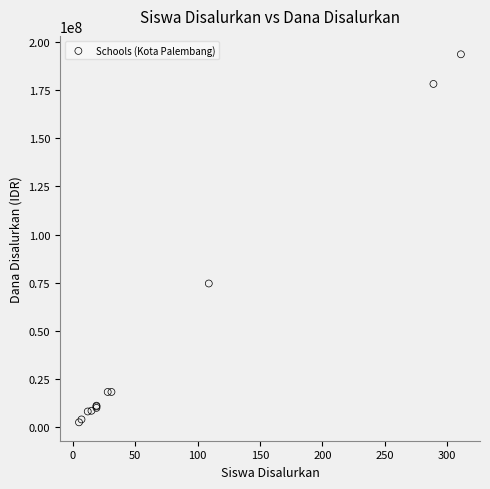

What Y value in the scatter plot is closest to 98062500?

74625000